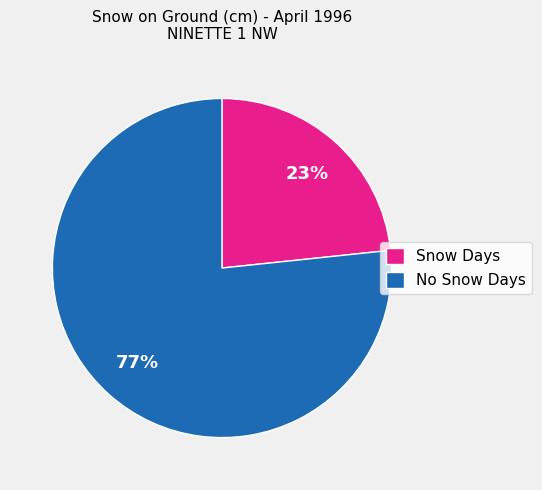

What is the smallest slice in the pie chart?

Snow Days